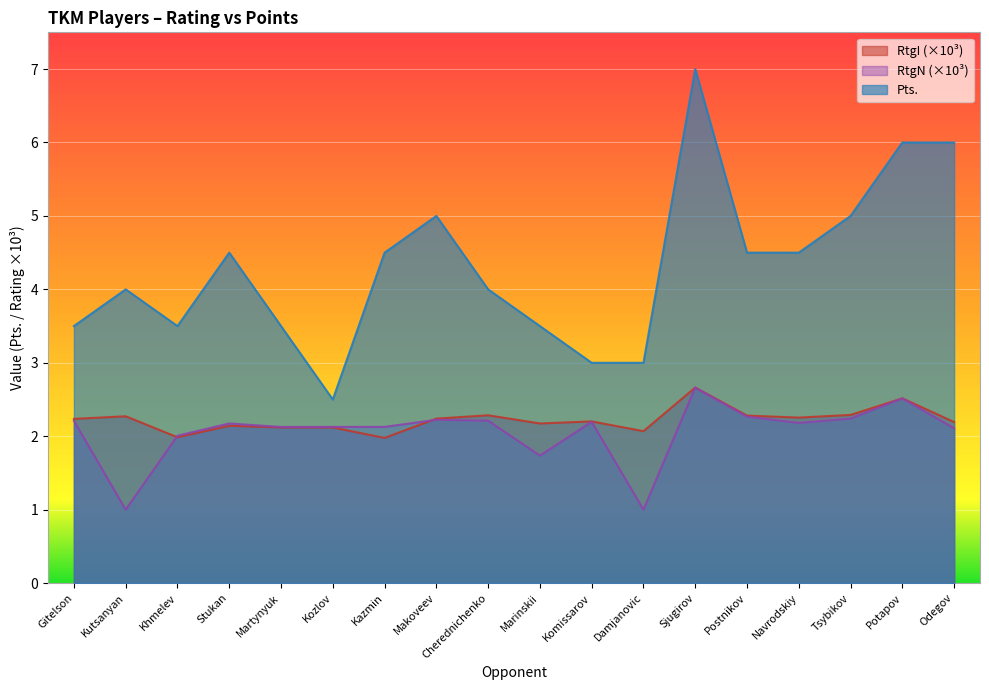

What position from the right is Potapov?

2